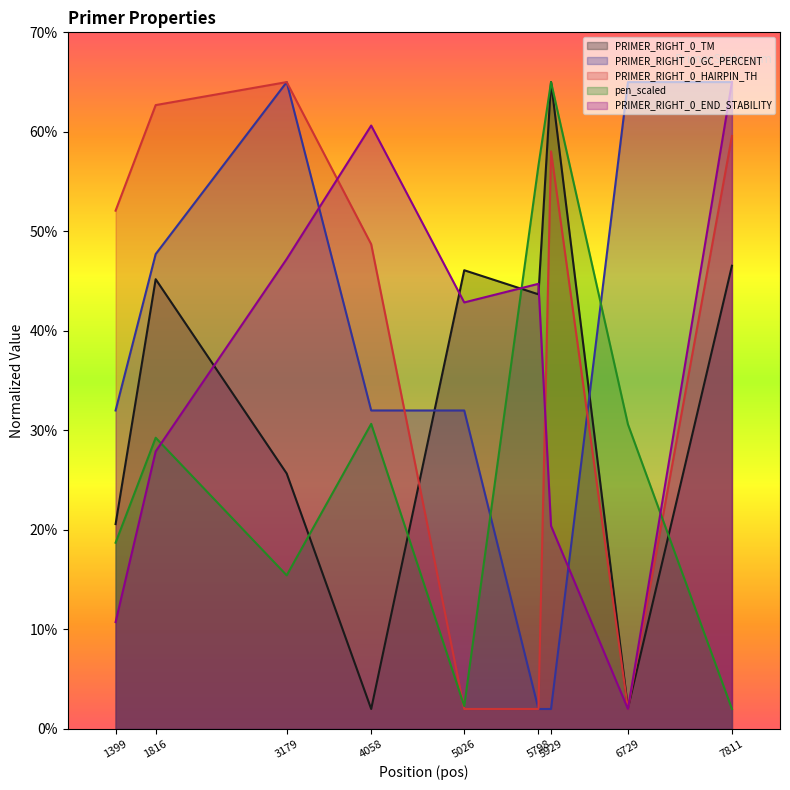

What is the approximate value of PRIMER_RIGHT_0_END_STABILITY at 1399?

10.7